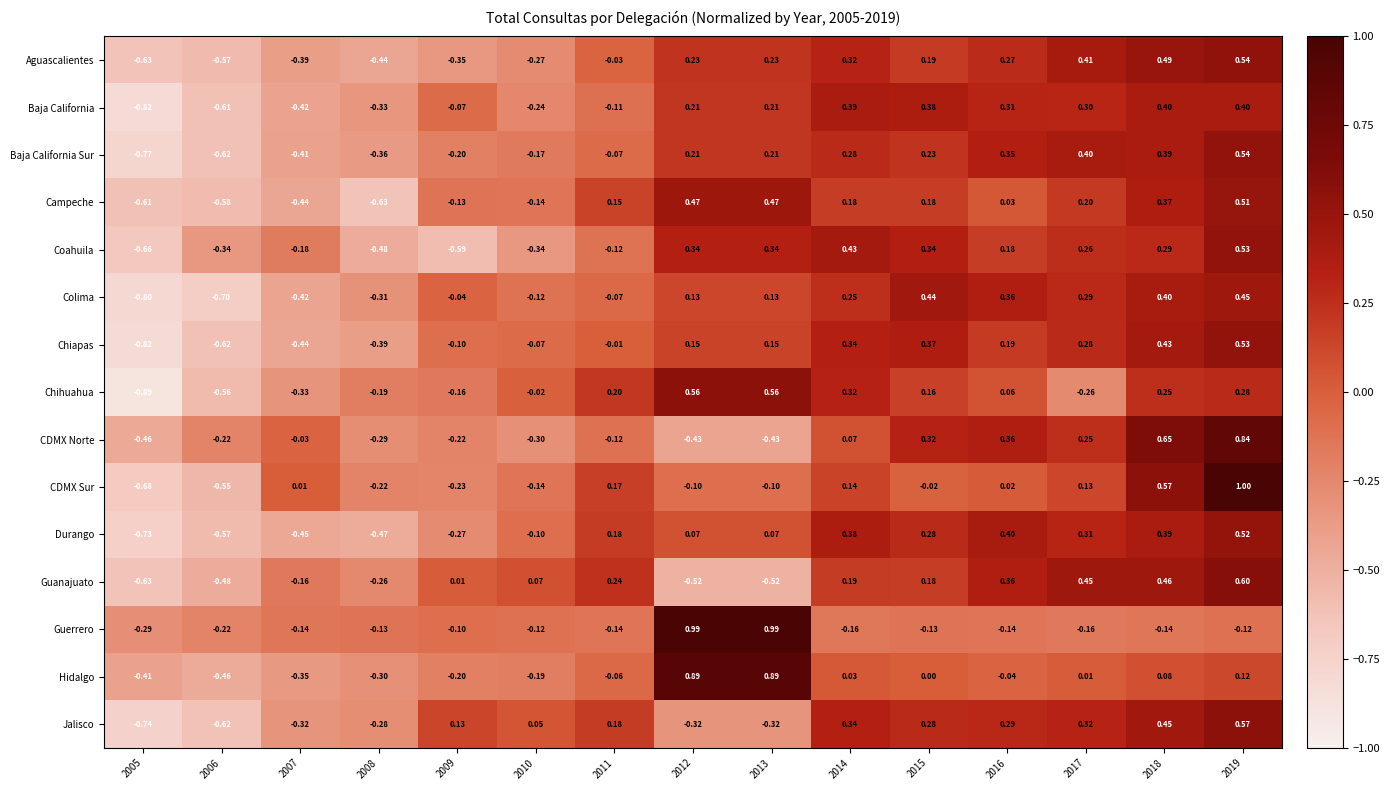

Which series changed the most between 2008 and 2009?

Campeche